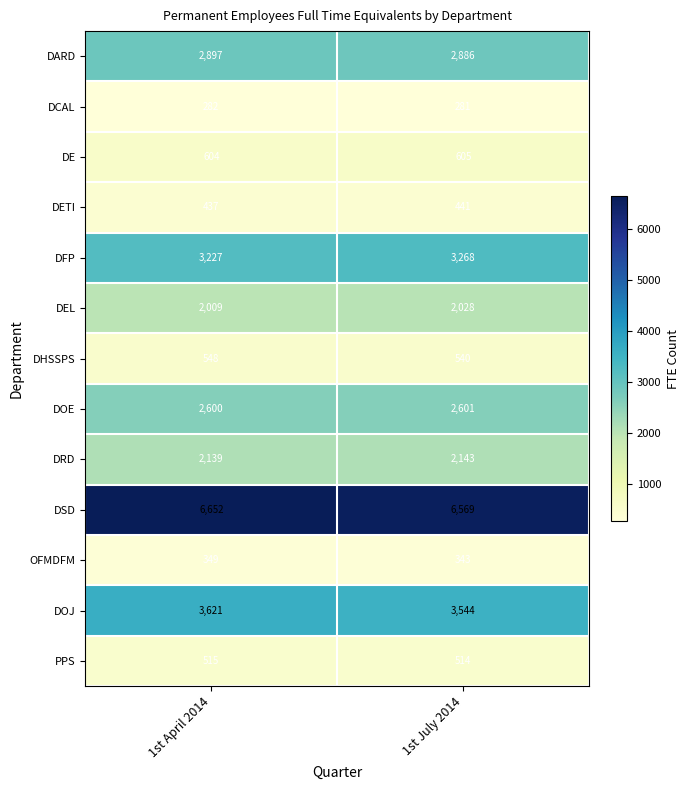

What is the approximate value of DHSSPS at 1st April 2014?

548